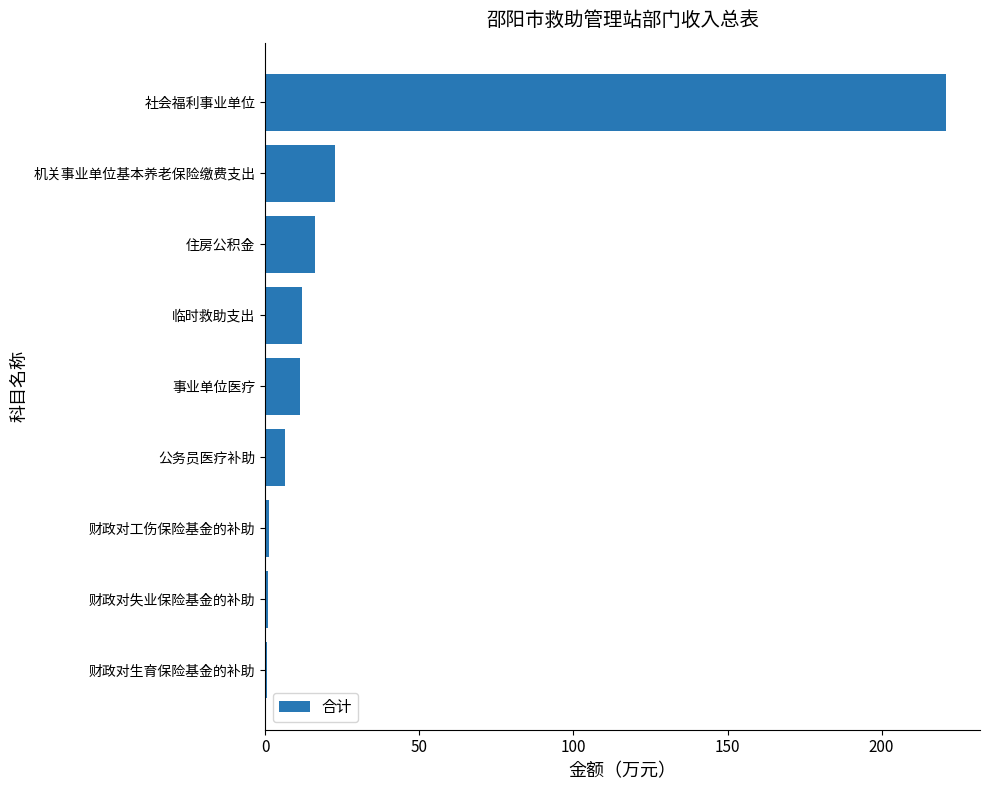

True or false: the data shows 12.0 at 临时救助支出.

True